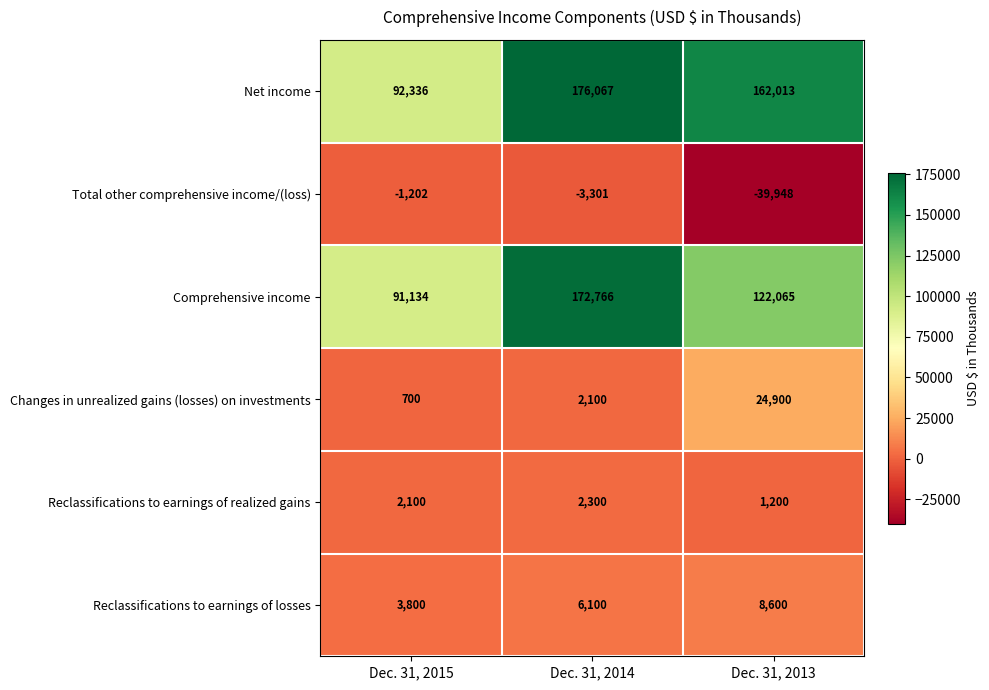

What is the highest value of the Reclassifications to earnings of losses series?

8600